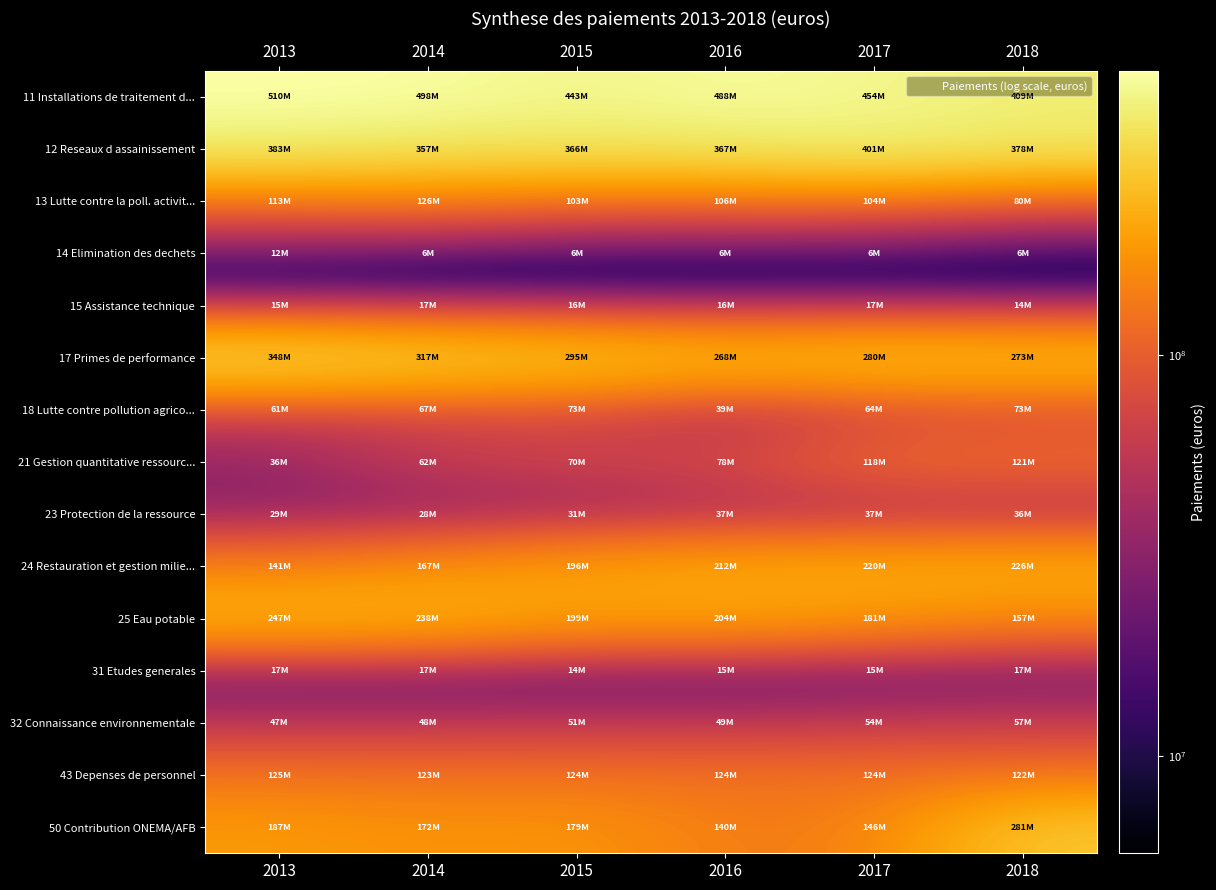

Reading right to left, extract all data points from this chart.

11 Installations de traitement d...: 2018=408557756	2017=454462518	2016=487529227	2015=443007122	2014=498433157	2013=510274371
12 Reseaux d assainissement: 2018=377758015	2017=401307540	2016=366555946	2015=365931368	2014=356698110	2013=382802712
13 Lutte contre la poll. activit...: 2018=80360931	2017=104349816	2016=105540337	2015=103404419	2014=126468993	2013=113326904
14 Elimination des dechets: 2018=5735930	2017=5847034	2016=5761109	2015=6015902	2014=5820147	2013=11918503
15 Assistance technique: 2018=14067551	2017=17184746	2016=15620274	2015=16493929	2014=17005268	2013=15421831
17 Primes de performance: 2018=272855669	2017=280183649	2016=267500495	2015=294547476	2014=316772887	2013=347796158
18 Lutte contre pollution agrico...: 2018=73209794	2017=63821731	2016=39484654	2015=73193715	2014=66727625	2013=60847659
21 Gestion quantitative ressourc...: 2018=120689908	2017=118480296	2016=77578947	2015=70069163	2014=62092791	2013=35741368
23 Protection de la ressource: 2018=36083575	2017=37110667	2016=37431173	2015=31001705	2014=28067858	2013=28615117
24 Restauration et gestion milie...: 2018=225931347	2017=220372733	2016=211586424	2015=195975615	2014=167406948	2013=140907876
25 Eau potable: 2018=157485087	2017=181454603	2016=203954620	2015=199043307	2014=238430139	2013=246906878
31 Etudes generales: 2018=16906077	2017=15456826	2016=15296331	2015=14408708	2014=17017123	2013=17081767
32 Connaissance environnementale: 2018=57388494	2017=54089413	2016=49233054	2015=50742652	2014=48011956	2013=47351371
43 Depenses de personnel: 2018=122292807	2017=123679388	2016=124059116	2015=124019651	2014=123134303	2013=125392756
50 Contribution ONEMA/AFB: 2018=281115191	2017=145785443	2016=139669262	2015=178597999	2014=172119372	2013=186567958